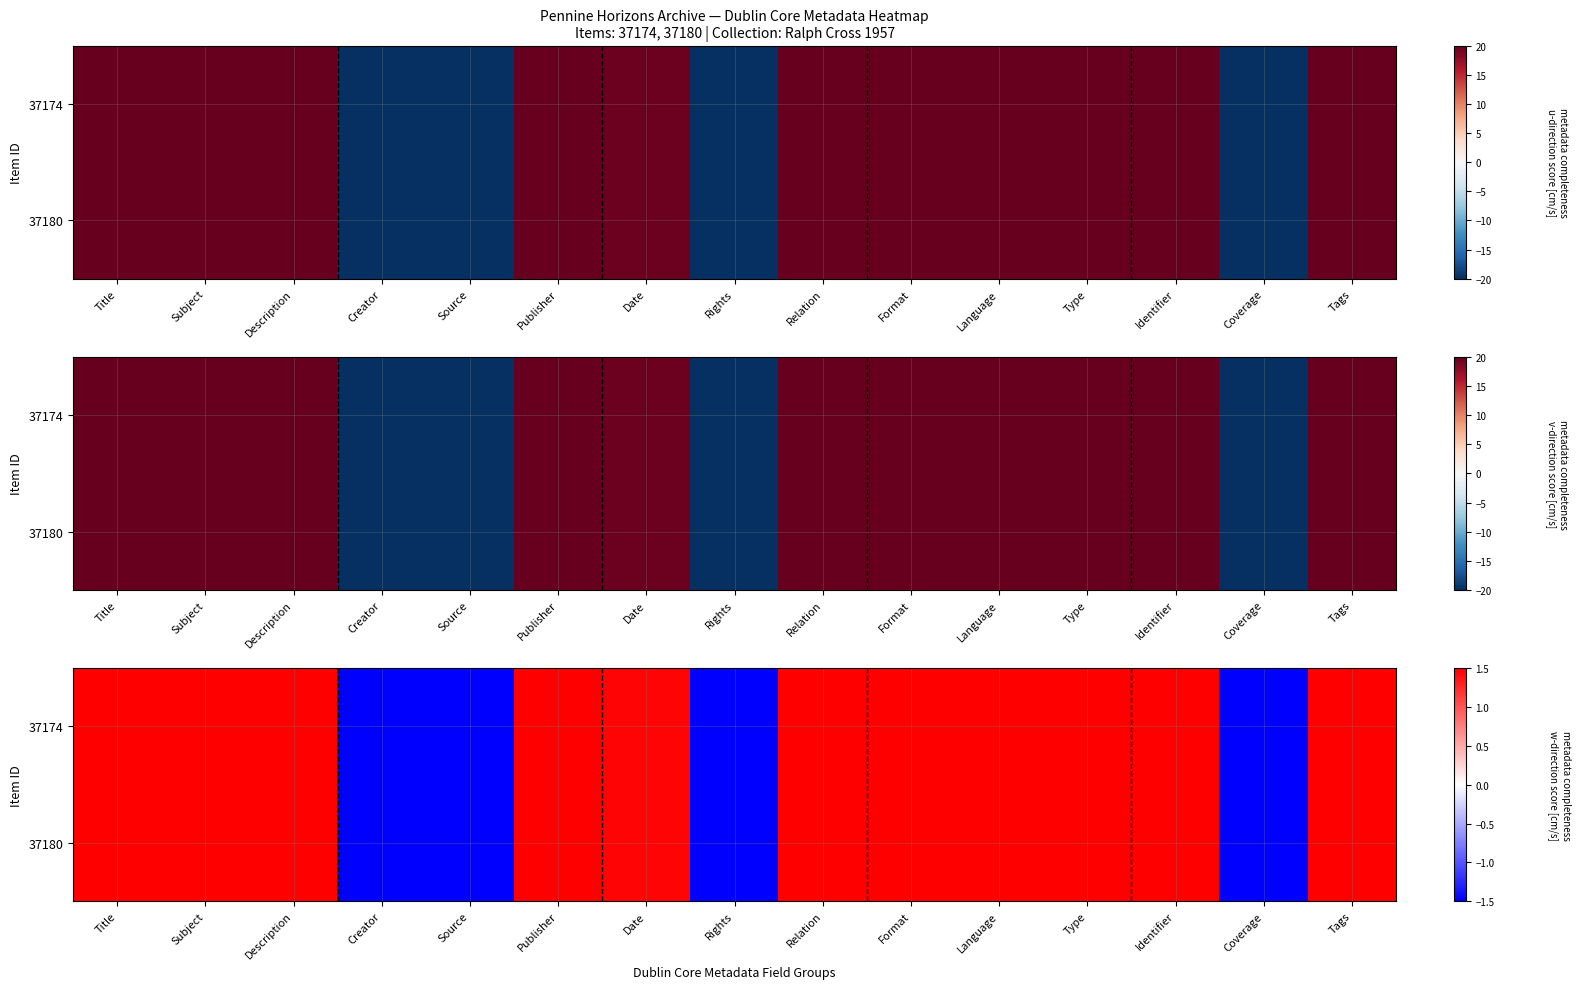

Is it true that 37180 equals 0.9 at Title?

False